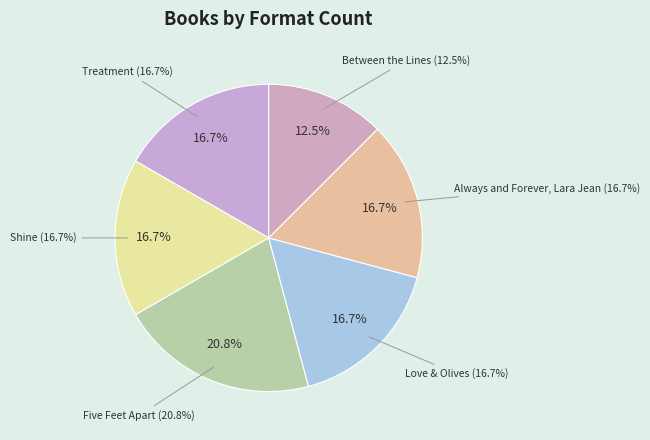

Is there a majority slice in this chart?

No